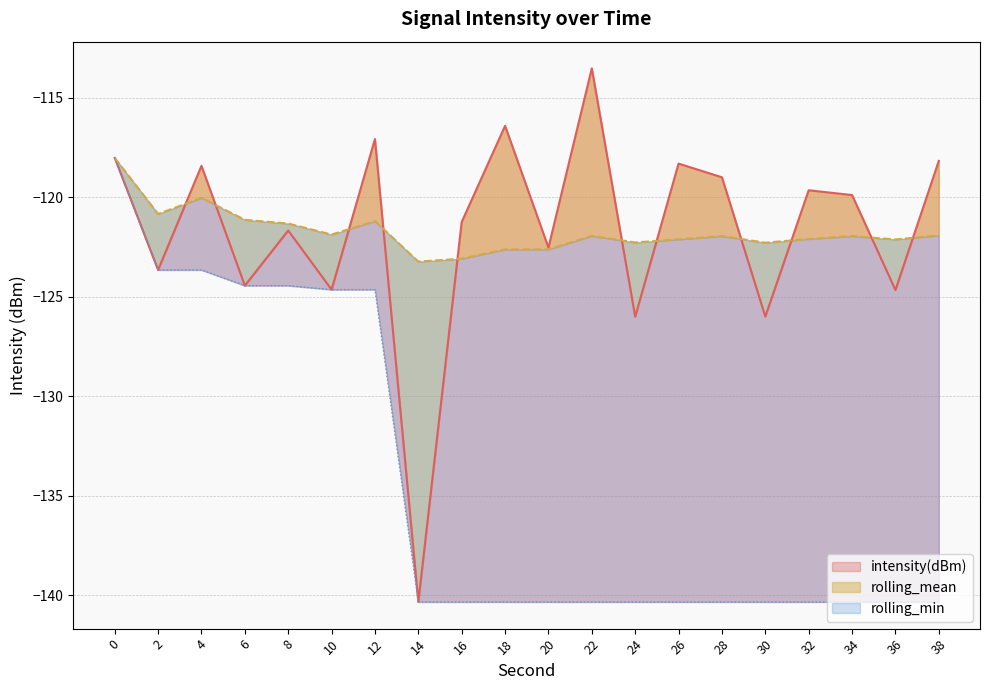

Does the chart display data point markers on the line(s)?

No